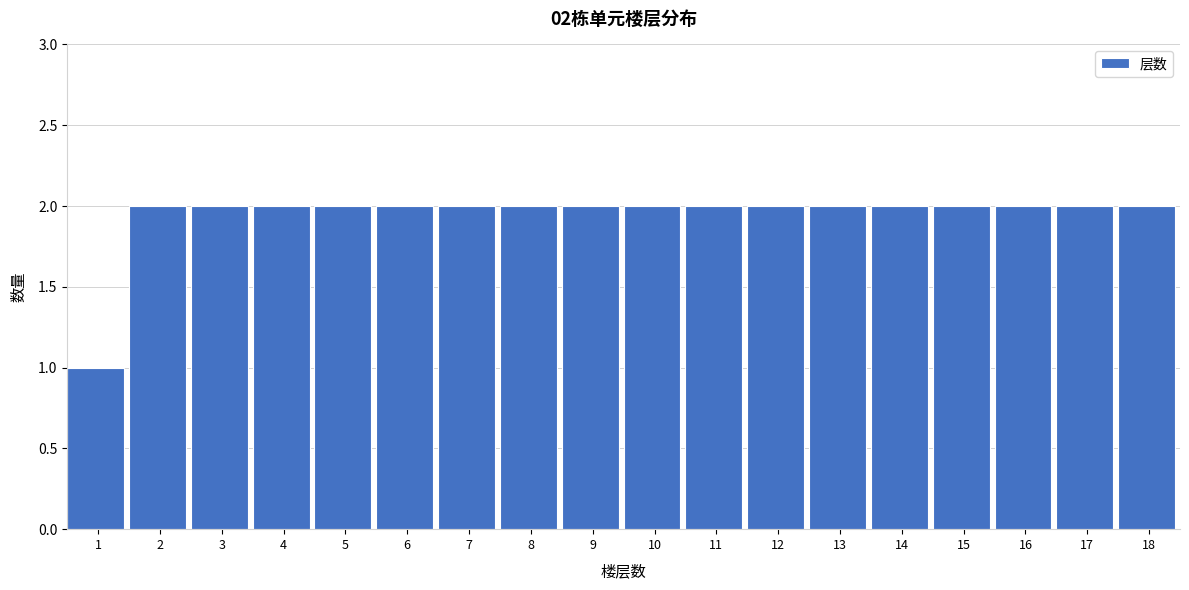

Reading right to left, what are all the values shown in this chart?

2	2	2	2	2	2	2	2	2	2	2	2	2	2	2	2	2	1